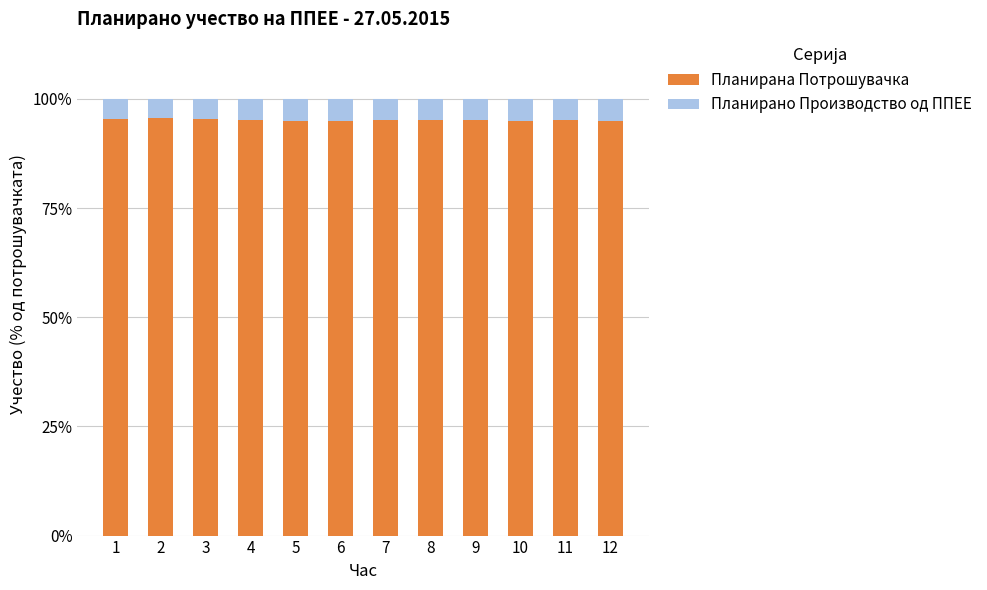

Are the bars horizontal?

No